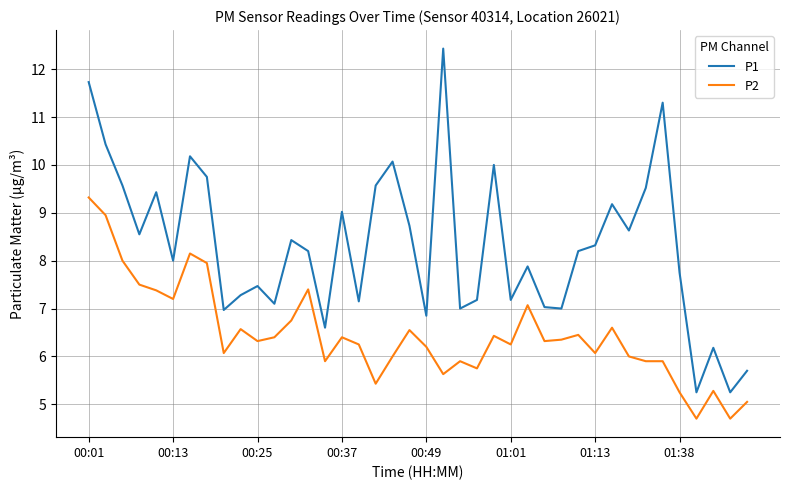

List the series in order of their peak value, lowest first.

P2, P1